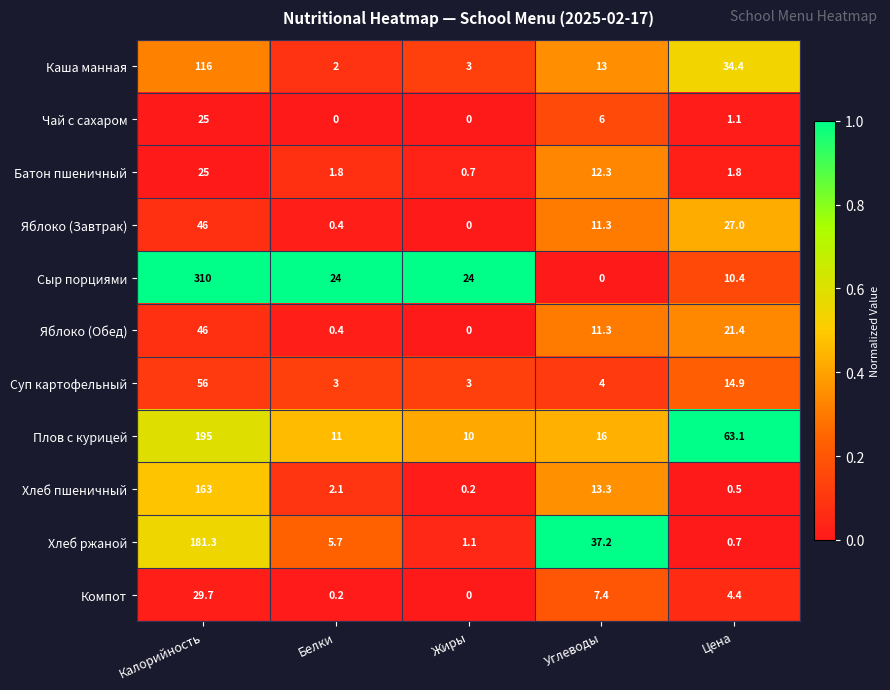

What is the sum of all Плов с курицей values?

295.1